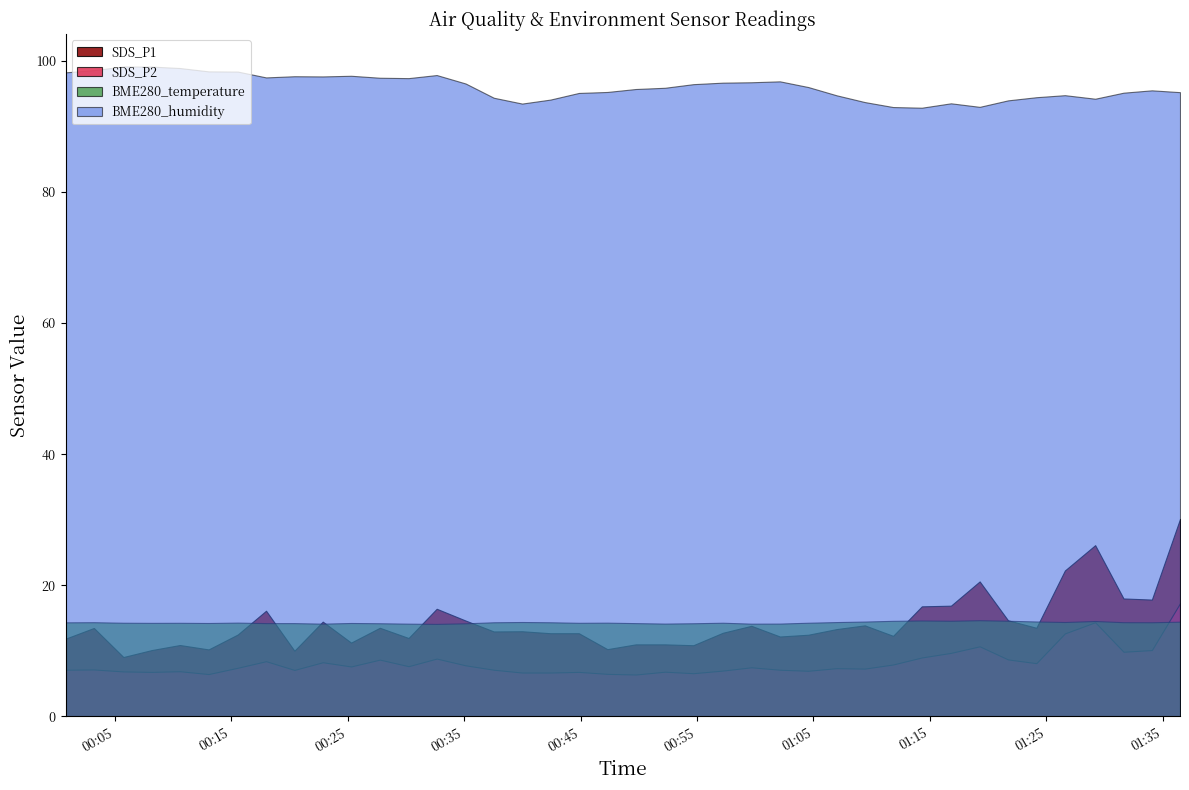

True or false: SDS_P2 and BME280_humidity intersect in this chart.

False